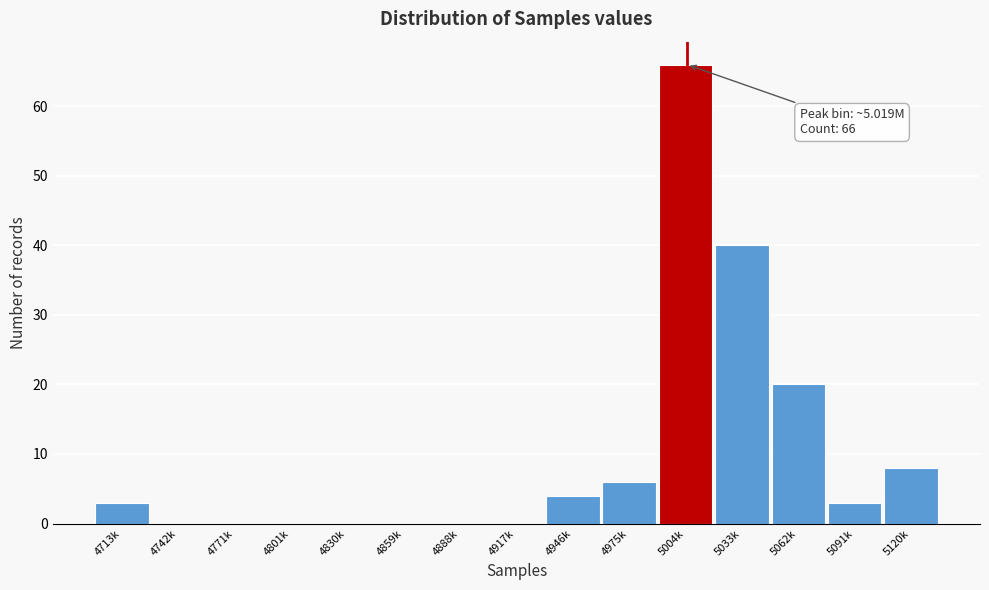

Reading right to left, what are all the values shown in this chart?

5120k=8	5091k=3	5062k=20	5033k=40	5004k=66	4975k=6	4946k=4	4917k=0	4888k=0	4859k=0	4830k=0	4801k=0	4771k=0	4742k=0	4713k=3